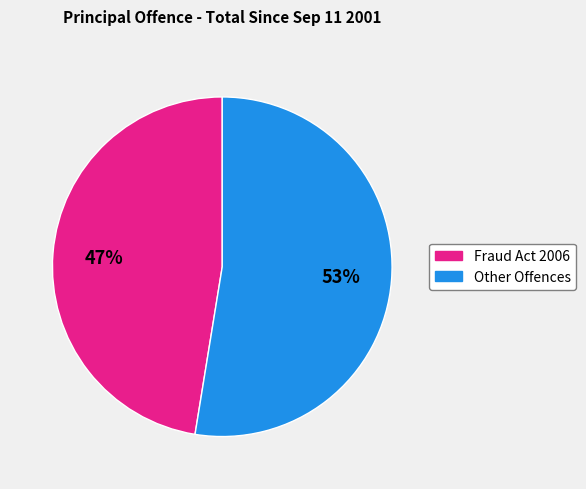

How many segments does this pie chart have?

2